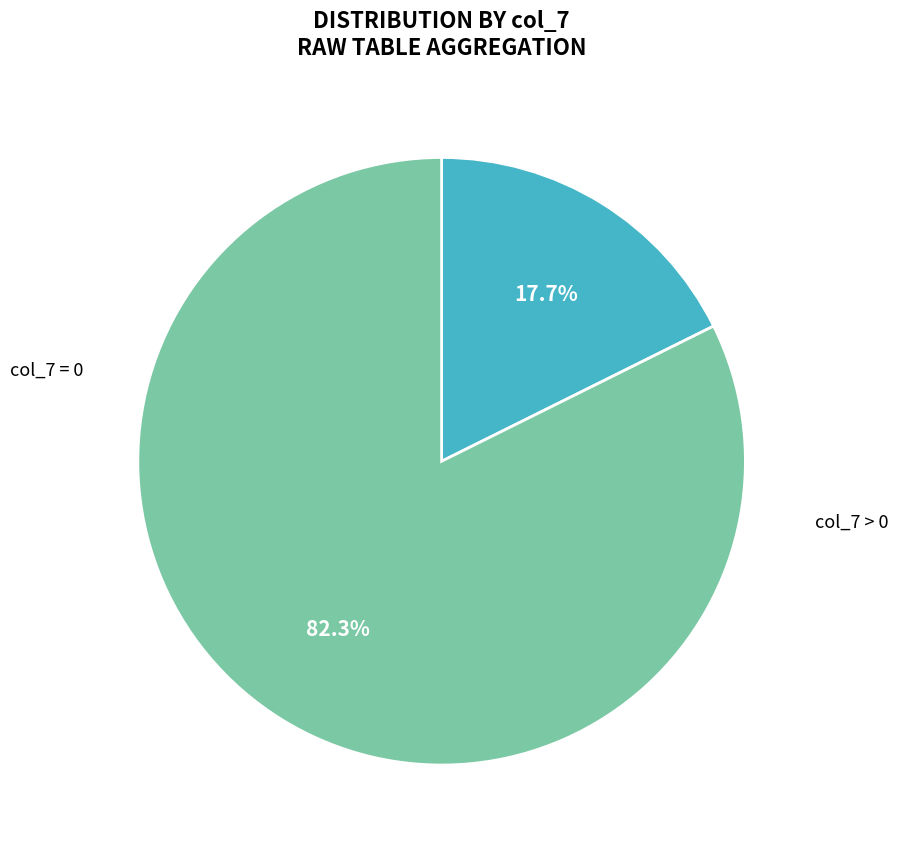

Does any single category account for the majority?

Yes